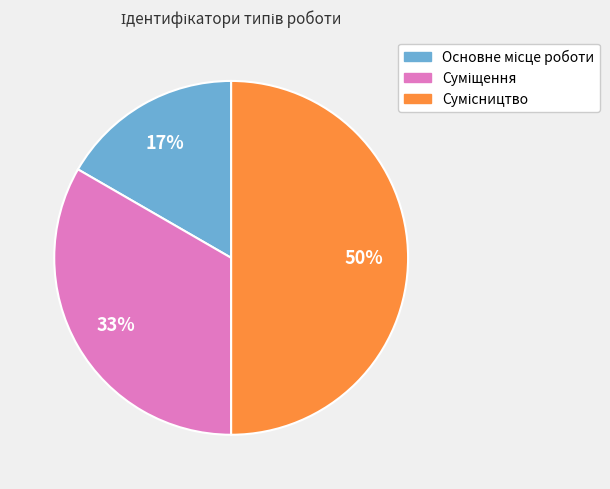

To the nearest percent, what is the difference between the largest and smallest slice percentages?

33%